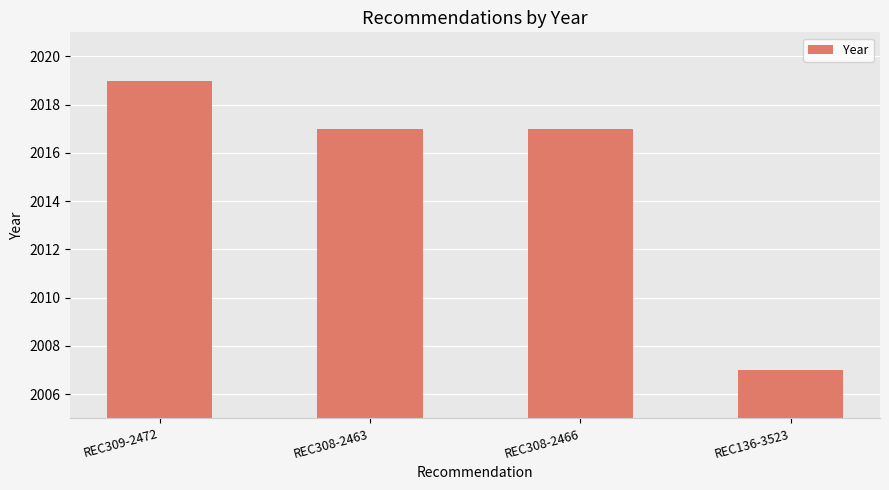

Reading left to right, transcribe all the data shown in this chart.

REC309-2472=2019	REC308-2463=2017	REC308-2466=2017	REC136-3523=2007